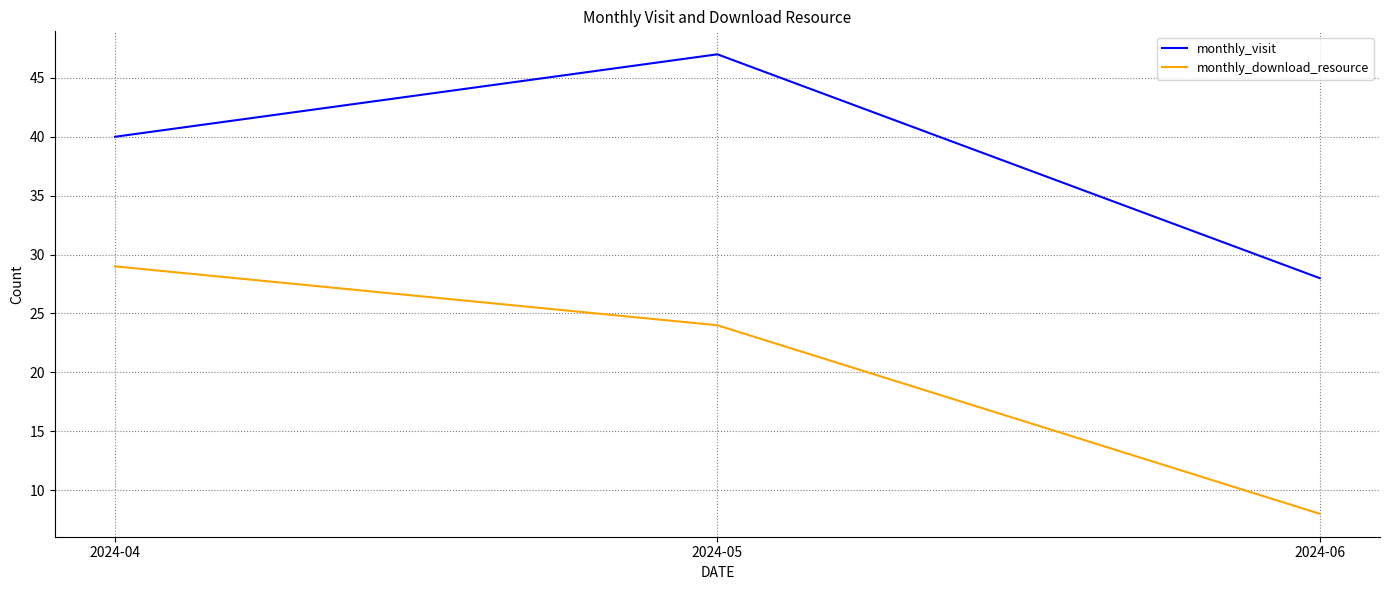

How many values in the monthly_download_resource series are below 24?

1